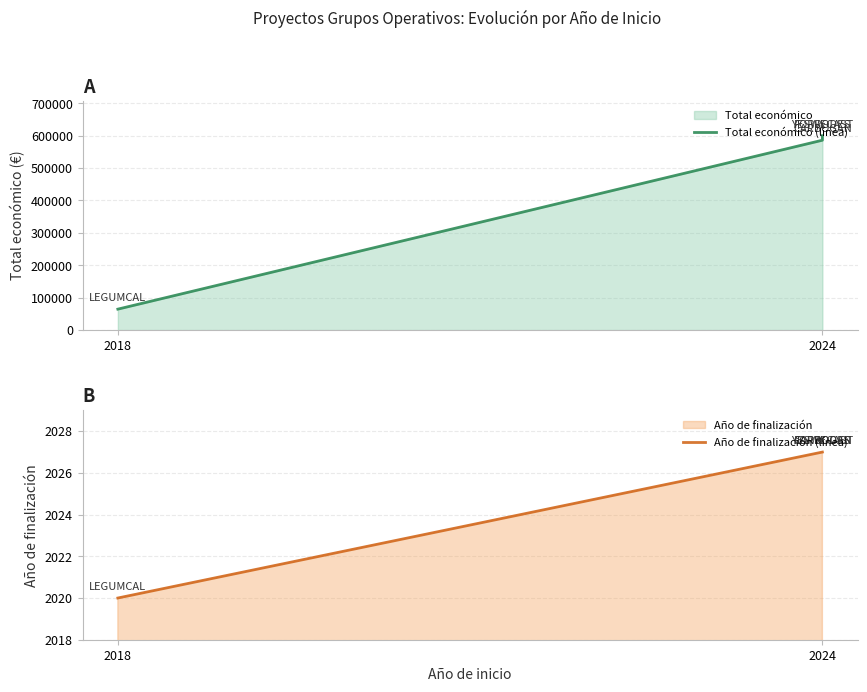

True or false: Año de finalización (línea) and Total económico (línea) intersect in this chart.

False